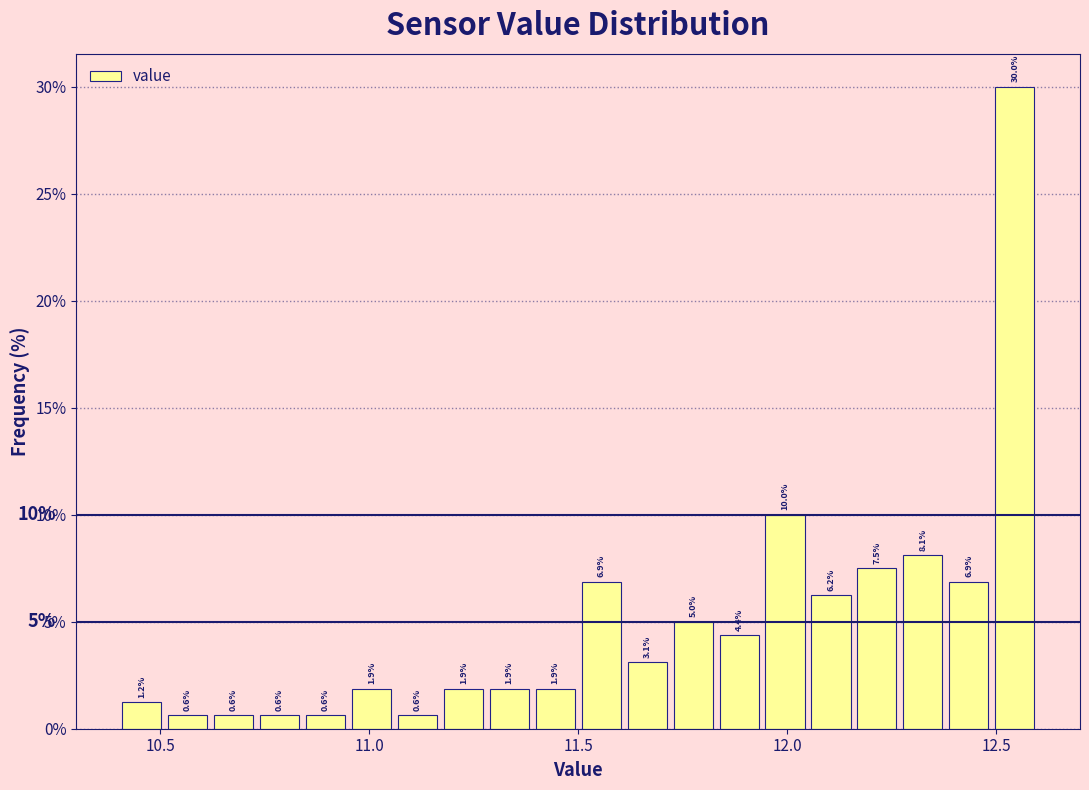

Around what value on the x-axis is the tallest bar? Give the approximate position of its centre, as read against the axis.

12.55